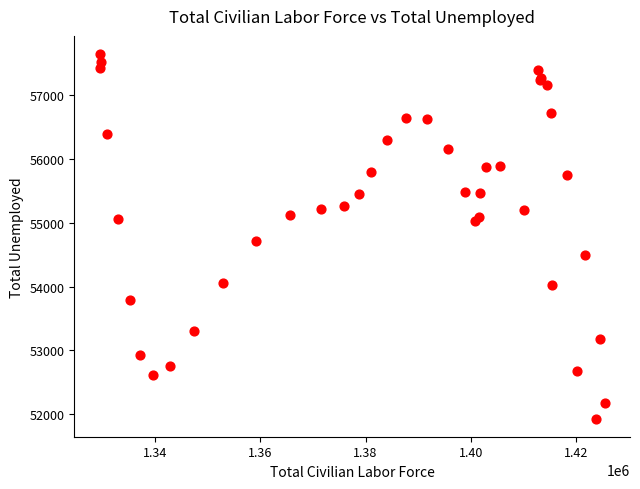

What Y value in the scatter plot is closest to 54788?

54720